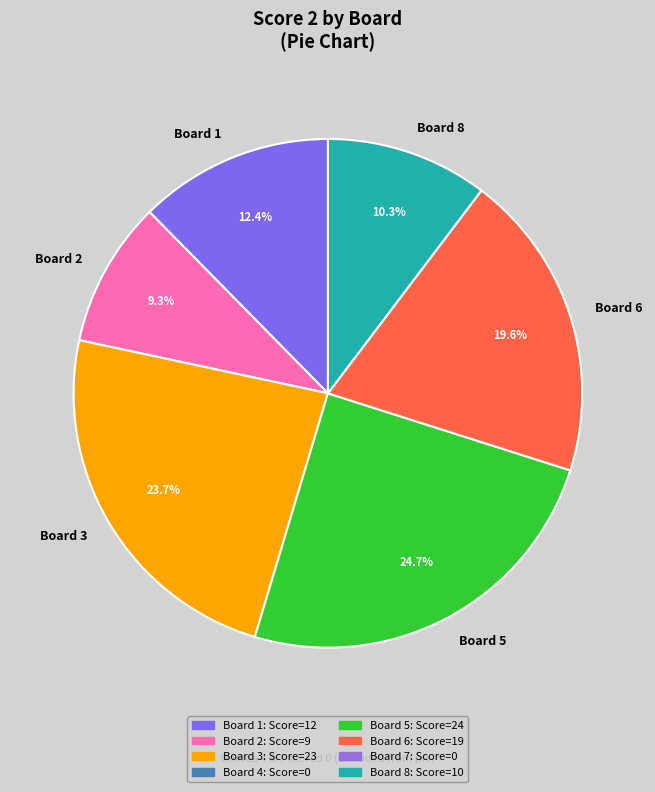

Does any single category account for the majority?

No